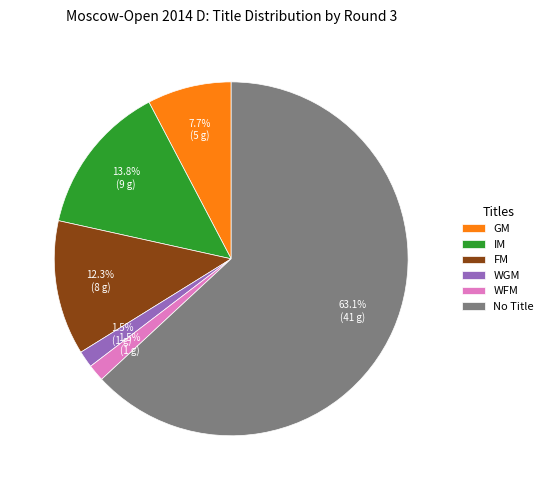

How many slices are in this pie chart?

6